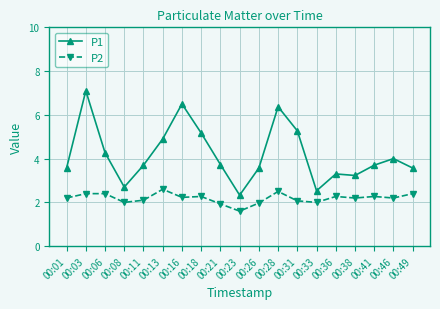

Where does the P1 series first go above 3?

00:01